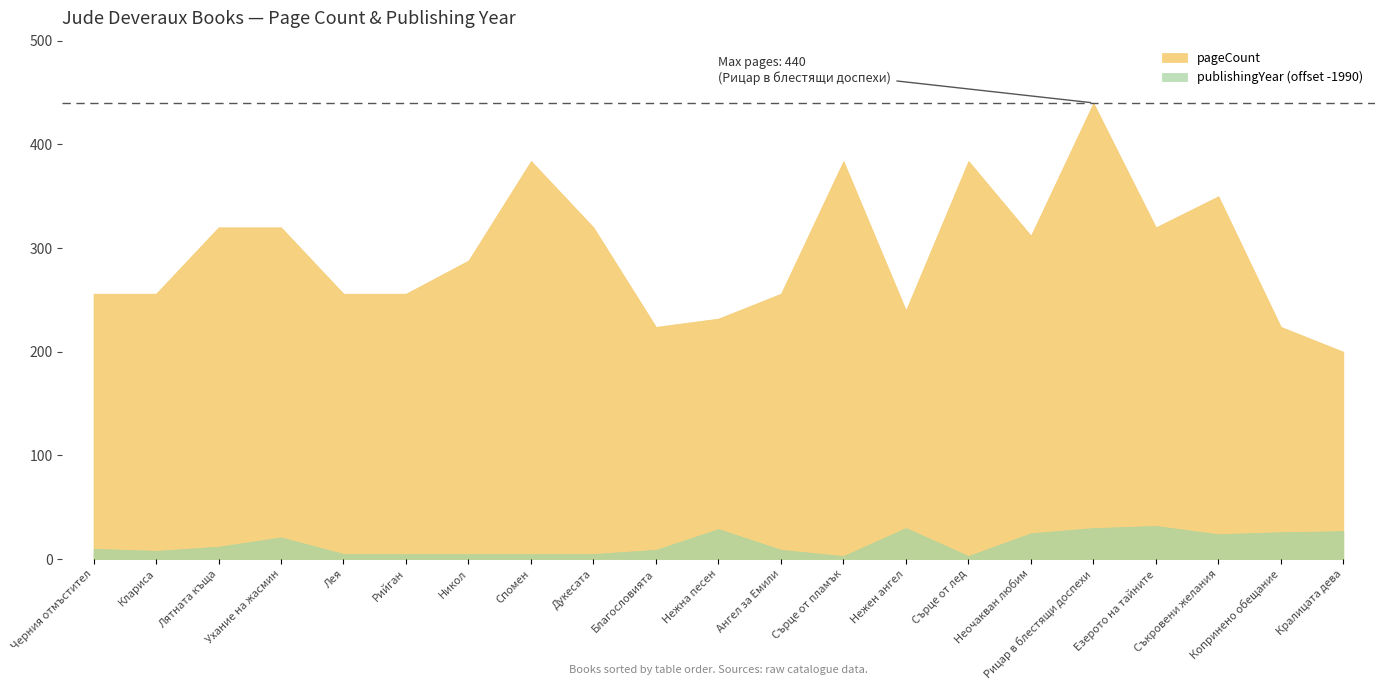

At which category is the sum across all series the highest?

Рицар в блестящи доспехи